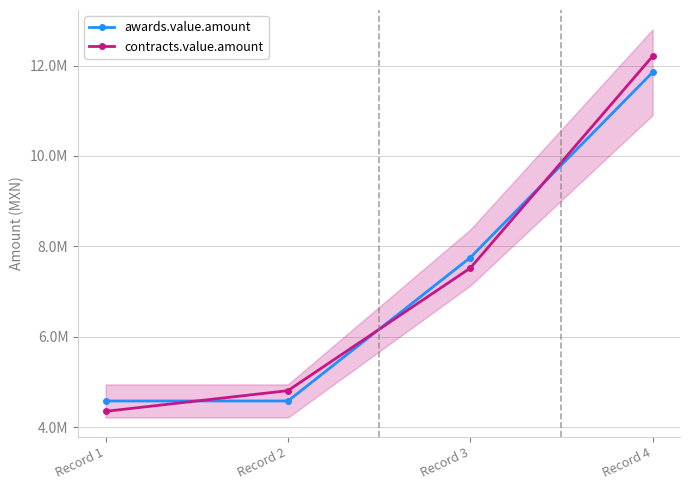

At which label is contracts.value.amount closest to 8279374?

Record 3